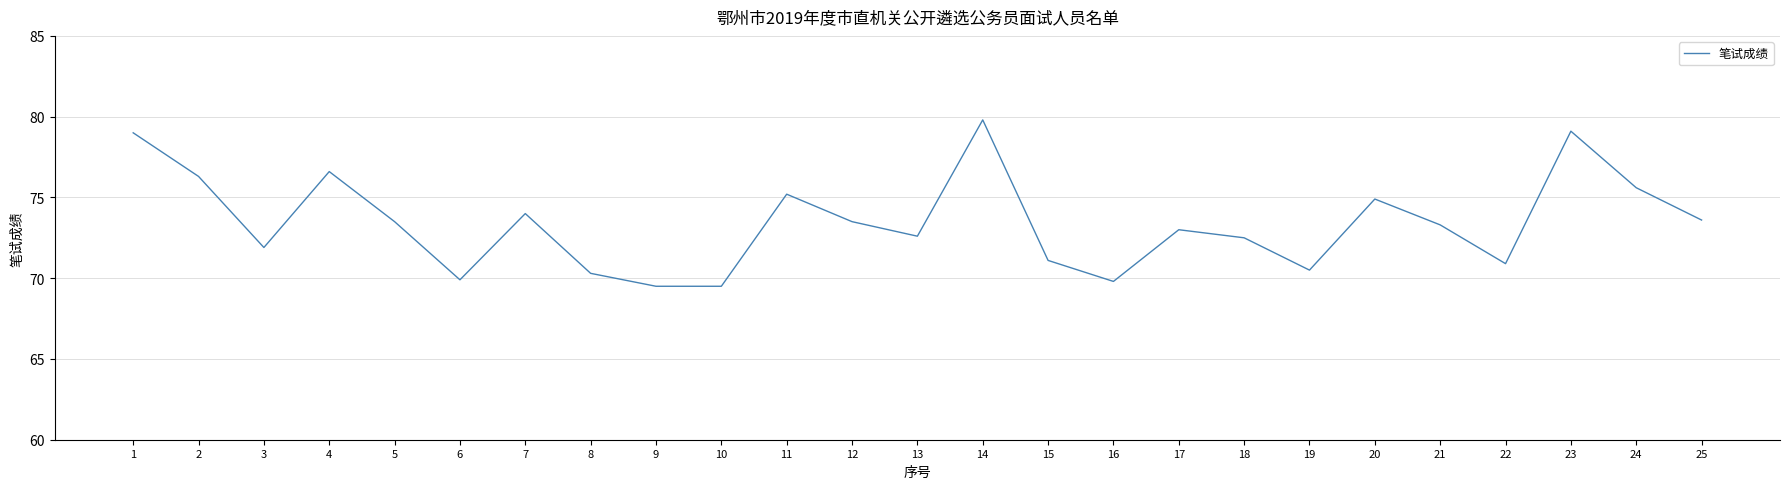

Approximately how many times larger is the value at 17 compared to 23?

0.9